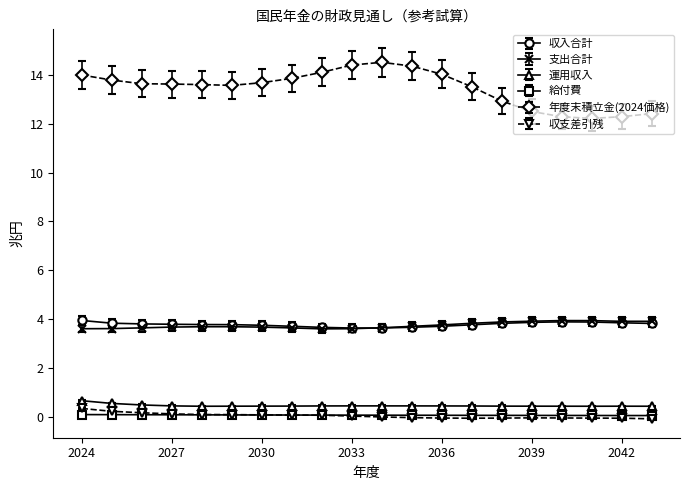

Does the chart display data point markers on the line(s)?

Yes